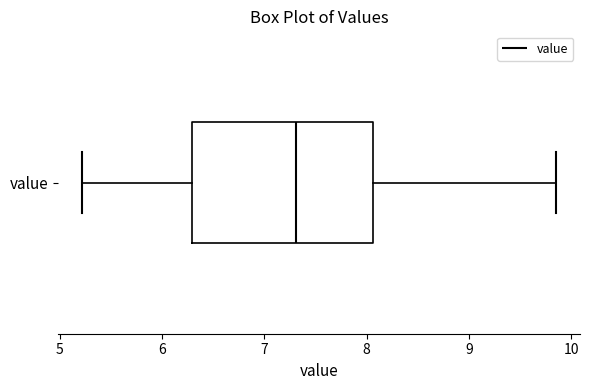

Read this box plot against the x-axis: the position of the median line, the range covered by the box, and the ends of both whiskers. The values are not printed on the chart, so give them approximately, as read against the axis.

median 7.3, box 6.3 to 8.1, whiskers 5.2 to 9.9